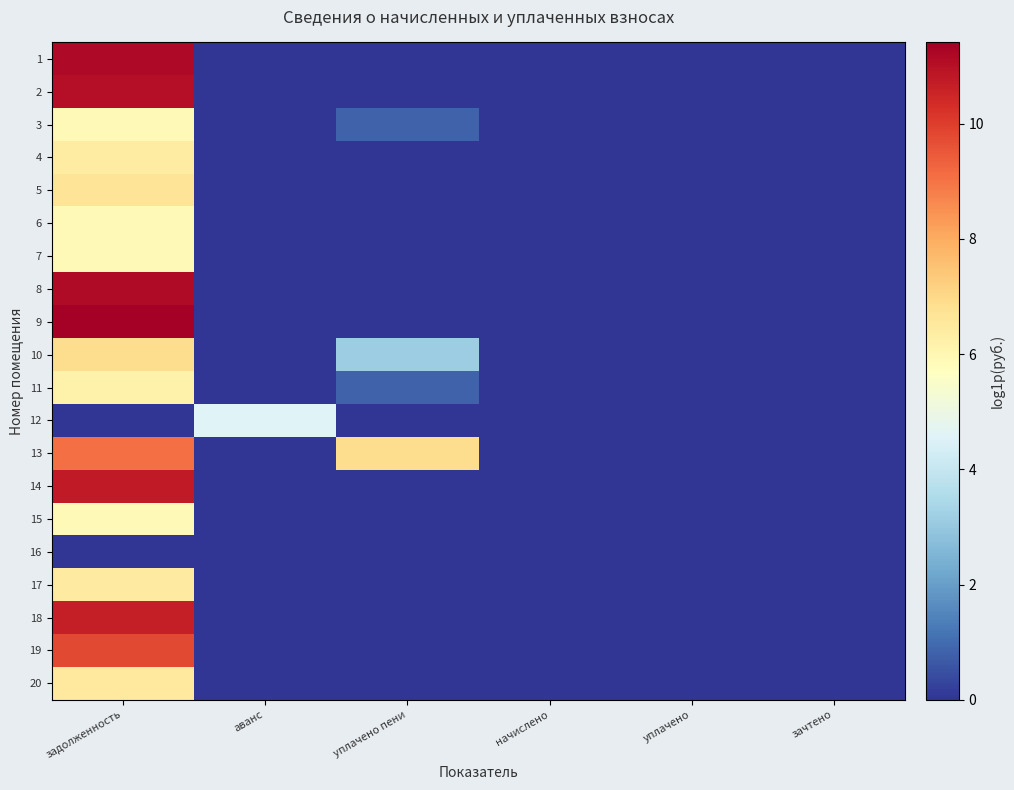

Which series has the widest spread of values?

9